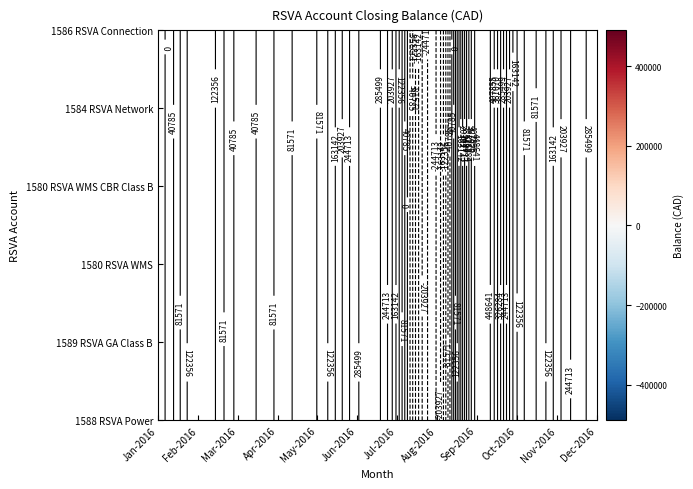

Reading right to left, list all the values displayed in this chart.

1588 RSVA Power: 293883.2	182319.2	122893.6	472847.7	-240673.0	149479.8	280787.6	82364.1	86217.6	30044.0	161266.7	-14658.8
1589 RSVA GA Class B: 293883.2	182319.2	122893.6	472847.7	-240673.0	149479.8	280787.6	82364.1	86217.6	30044.0	161266.7	-14658.8
1580 RSVA WMS: 293883.2	182319.2	122893.6	472847.7	-240673.0	149479.8	280787.6	82364.1	86217.6	30044.0	161266.7	-14658.8
1580 RSVA WMS CBR Class B: 293883.2	182319.2	122893.6	472847.7	-240673.0	149479.8	280787.6	82364.1	86217.6	30044.0	161266.7	-14658.8
1584 RSVA Network: 293883.2	182319.2	122893.6	472847.7	-240673.0	149479.8	280787.6	82364.1	86217.6	30044.0	161266.7	-14658.8
1586 RSVA Connection: 293883.2	182319.2	122893.6	472847.7	-240673.0	149479.8	280787.6	82364.1	86217.6	30044.0	161266.7	-14658.8